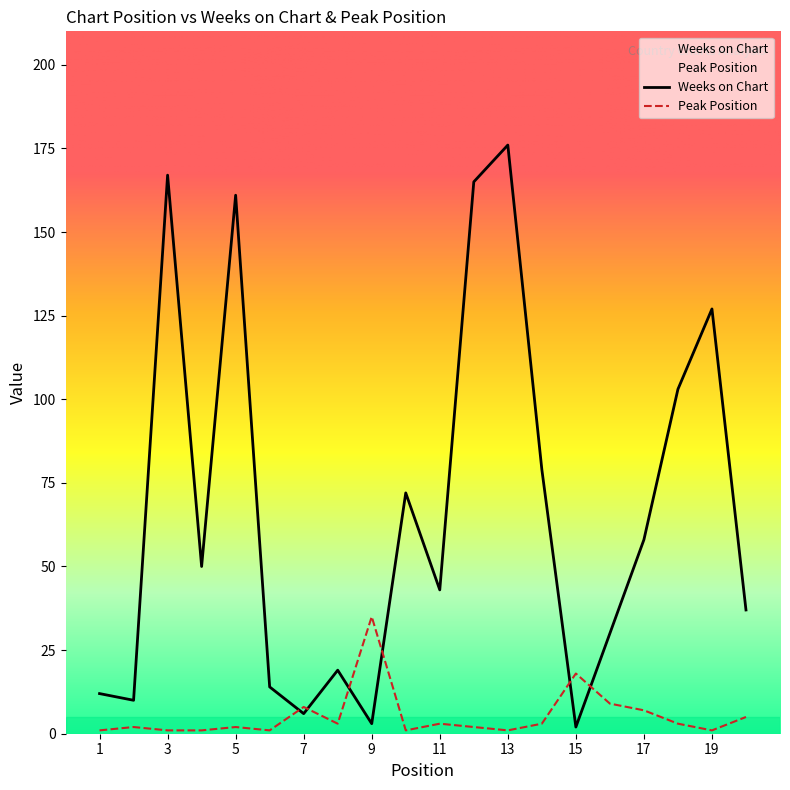

Between which two adjacent categories do Weeks on Chart and Peak Position first intersect?

6 and 7